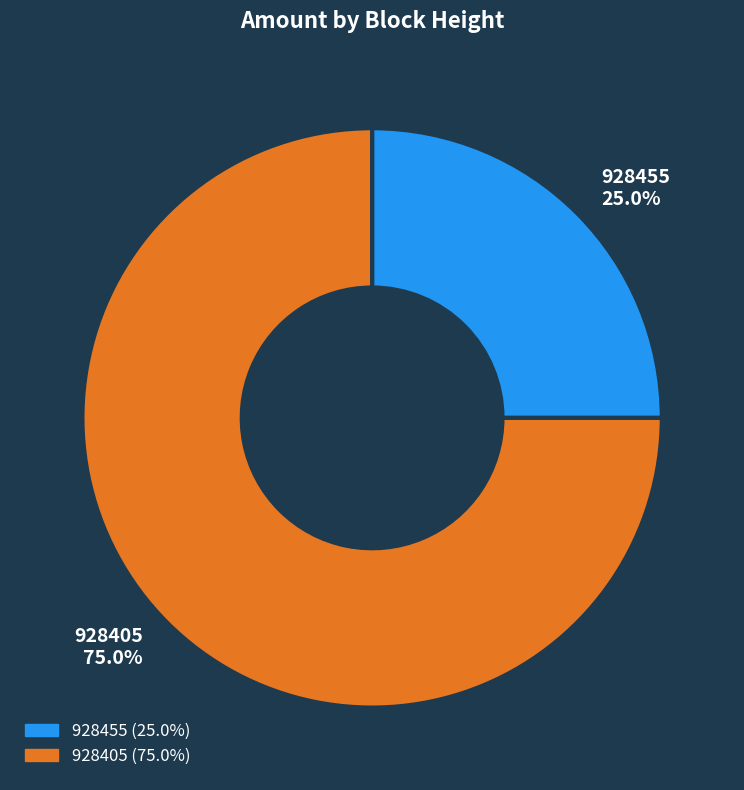

Which category has the biggest portion of the pie?

928405